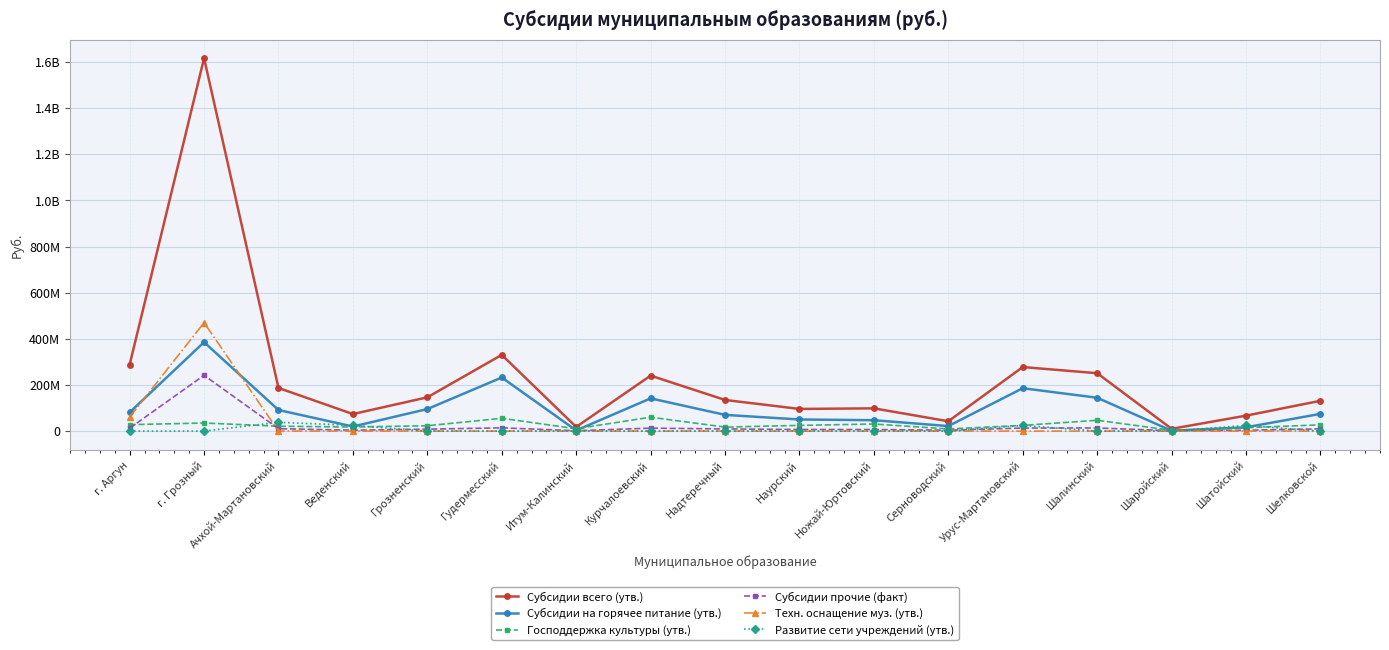

Between Веденский and Шаройский, which is larger?

Веденский